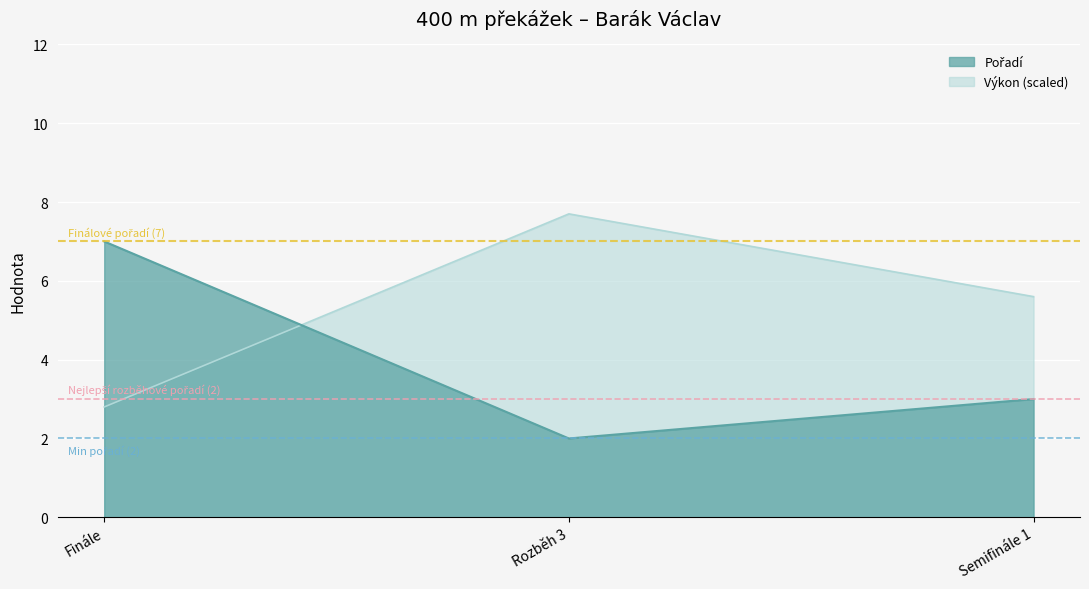

The Pořadí series shows 2.0 at Rozběh 3. True or false?

True